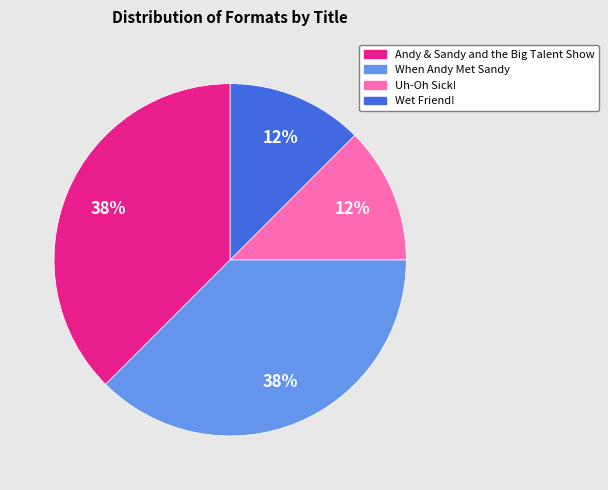

Combined, do Andy & Sandy and the Big Talent Show and When Andy Met Sandy account for over 50%?

Yes